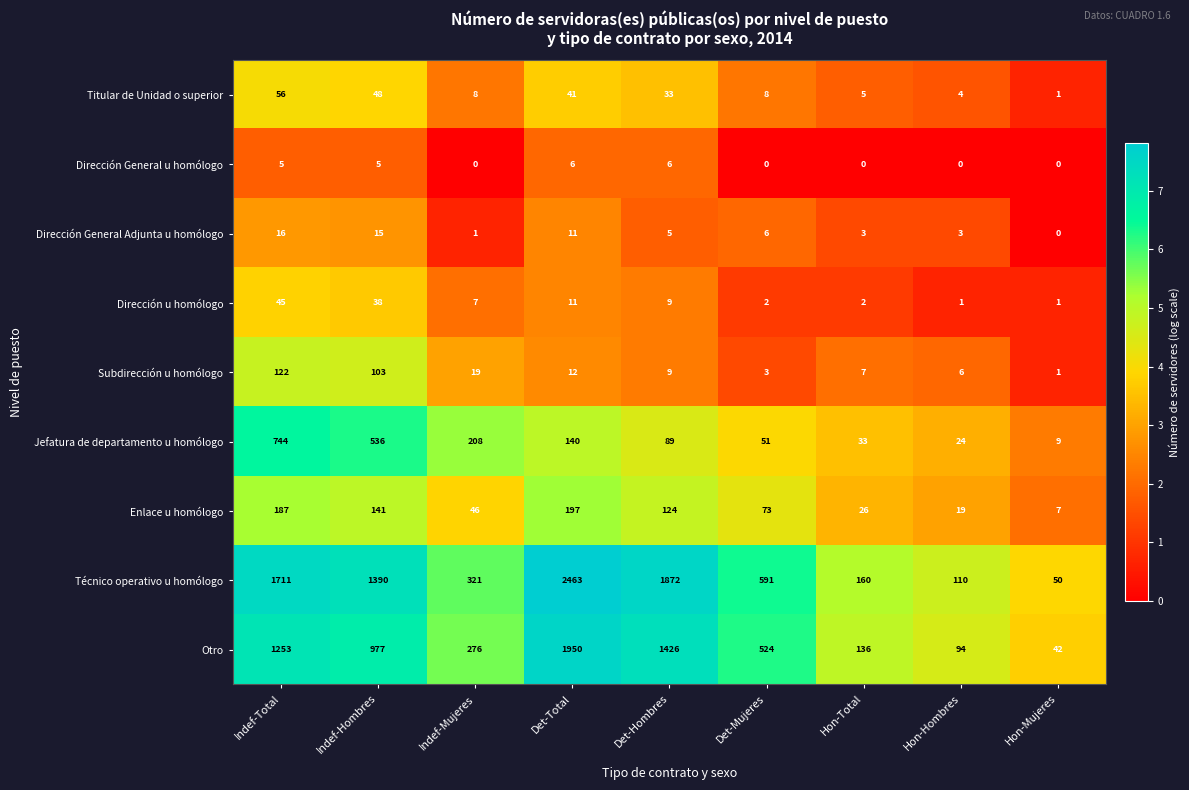

What is the sum of all Enlace u homólogo values?

820